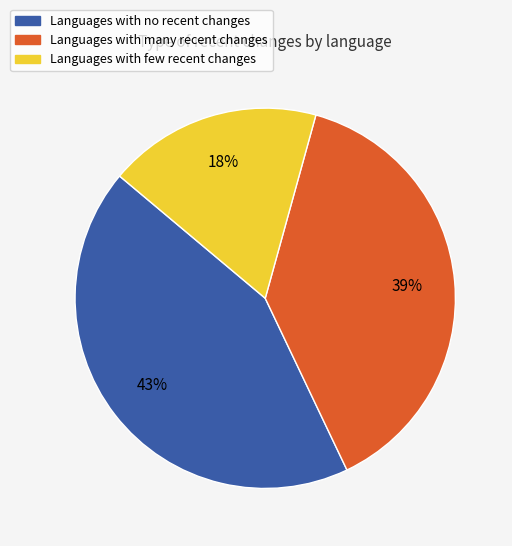

True or false: Languages with no recent changes accounts for 30% of the total.

False